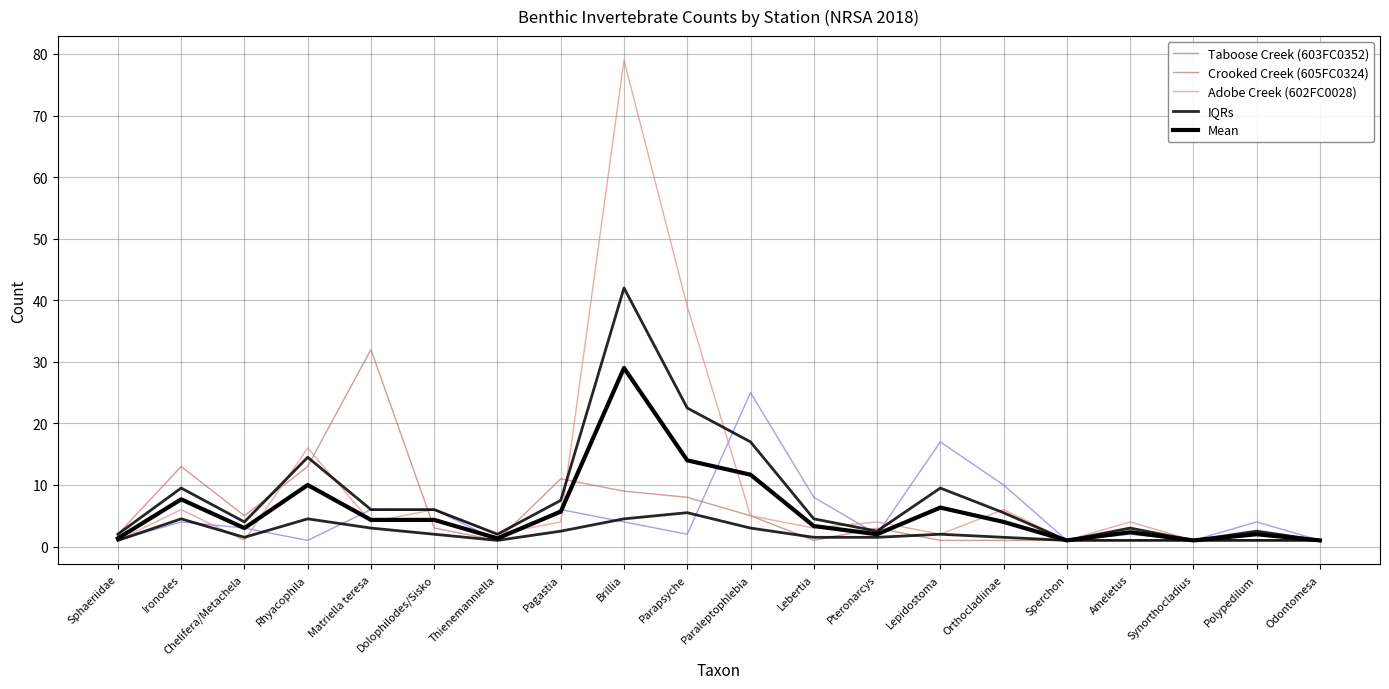

What is the difference between the highest and lowest values at Matriella teresa?

28.0